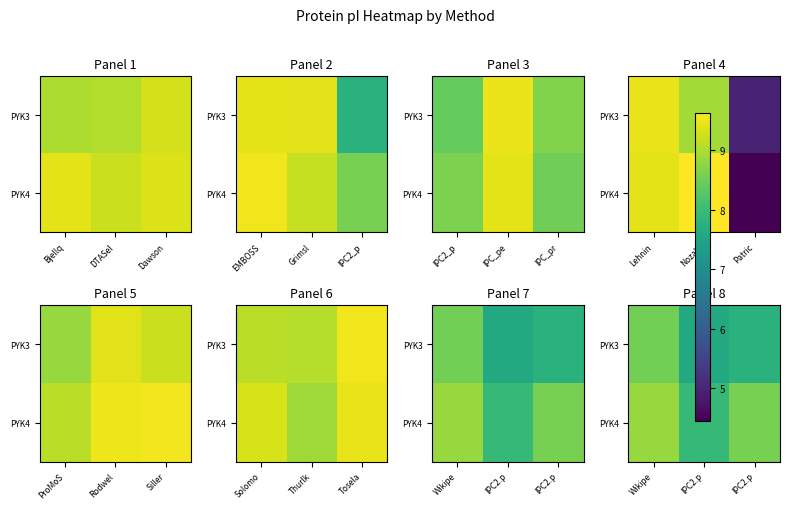

Read the PYK4 value at Wikipe.

8.8